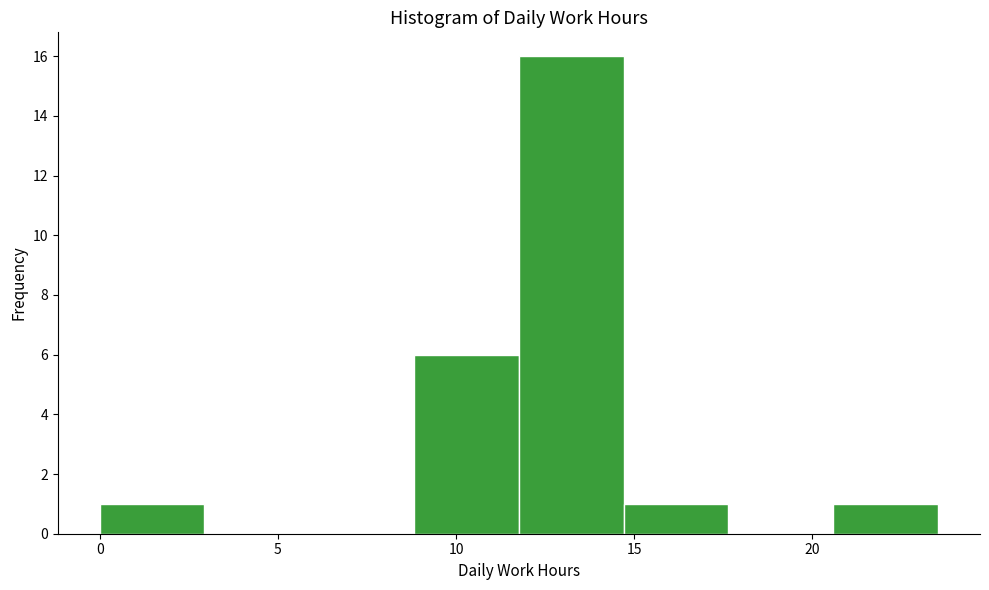

Reading left to right, transcribe this chart: for each bar, give the range it covers on the x-axis and its height. Neither the bar edges nor the heights are printed on the chart, so give them approximately, as read against the axes.

0.0 to 3.0: 1
3.0 to 6.0: 0
6.0 to 9.0: 0
9.0 to 12.0: 6
12.0 to 14.5: 16
14.5 to 17.5: 1
17.5 to 20.5: 0
20.5 to 23.5: 1